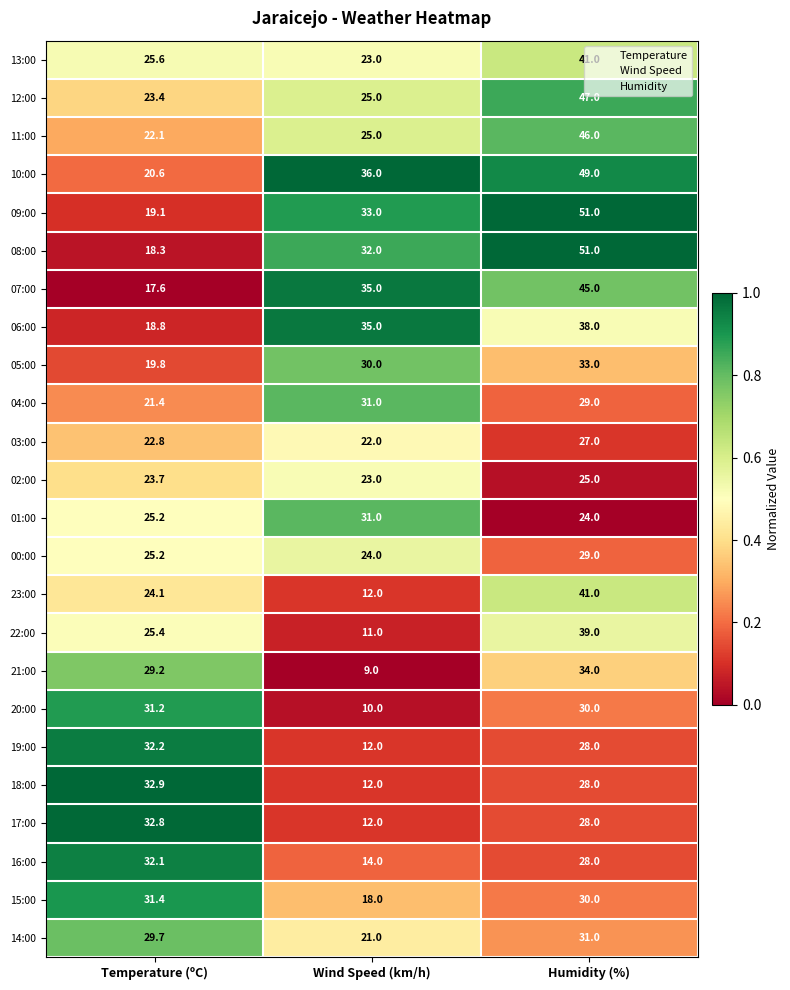

At which category is the sum across all series the highest?

Humidity (%)